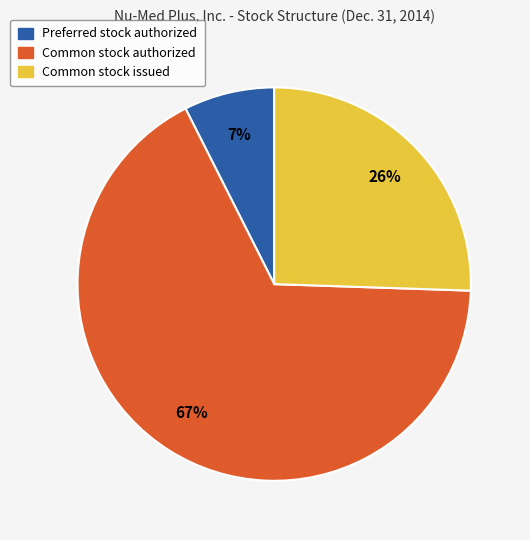

What percentage is the Common stock issued slice, to the nearest percent?

26%